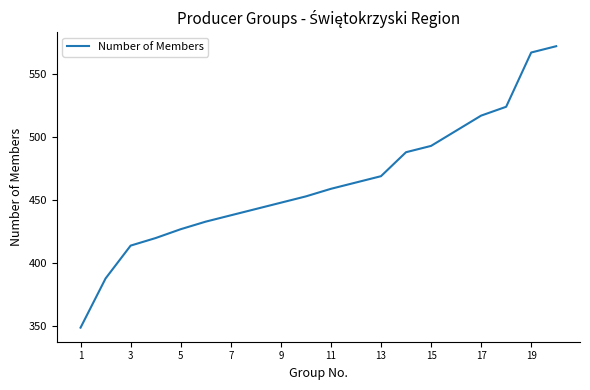

What is the difference between the maximum and minimum values?

223